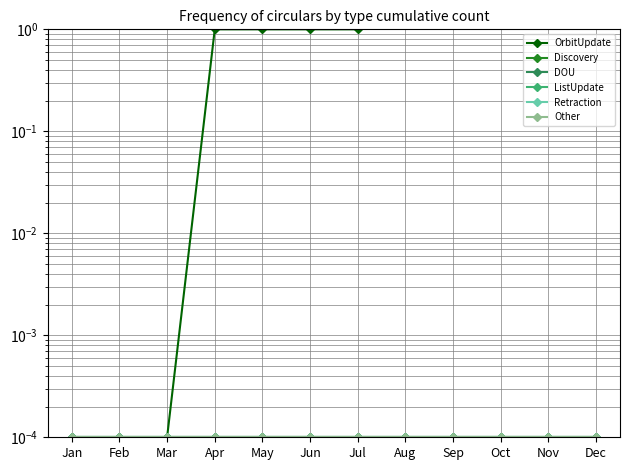

Reading right to left, what are all the values shown in this chart?

OrbitUpdate: Dec=3.0	Nov=3.0	Oct=3.0	Sep=3.0	Aug=3.0	Jul=1.0	Jun=1.0	May=1.0	Apr=1.0	Mar=0.0	Feb=0.0	Jan=0.0
Discovery: Dec=0.0	Nov=0.0	Oct=0.0	Sep=0.0	Aug=0.0	Jul=0.0	Jun=0.0	May=0.0	Apr=0.0	Mar=0.0	Feb=0.0	Jan=0.0
DOU: Dec=0.0	Nov=0.0	Oct=0.0	Sep=0.0	Aug=0.0	Jul=0.0	Jun=0.0	May=0.0	Apr=0.0	Mar=0.0	Feb=0.0	Jan=0.0
ListUpdate: Dec=0.0	Nov=0.0	Oct=0.0	Sep=0.0	Aug=0.0	Jul=0.0	Jun=0.0	May=0.0	Apr=0.0	Mar=0.0	Feb=0.0	Jan=0.0
Retraction: Dec=0.0	Nov=0.0	Oct=0.0	Sep=0.0	Aug=0.0	Jul=0.0	Jun=0.0	May=0.0	Apr=0.0	Mar=0.0	Feb=0.0	Jan=0.0
Other: Dec=0.0	Nov=0.0	Oct=0.0	Sep=0.0	Aug=0.0	Jul=0.0	Jun=0.0	May=0.0	Apr=0.0	Mar=0.0	Feb=0.0	Jan=0.0